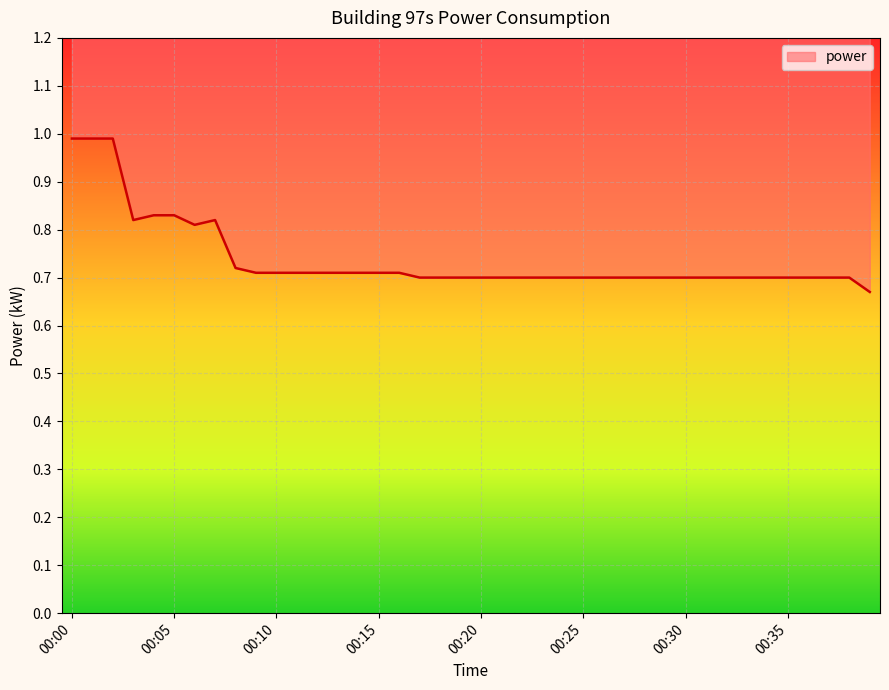

What is the approximate value at 00:00?

1.0